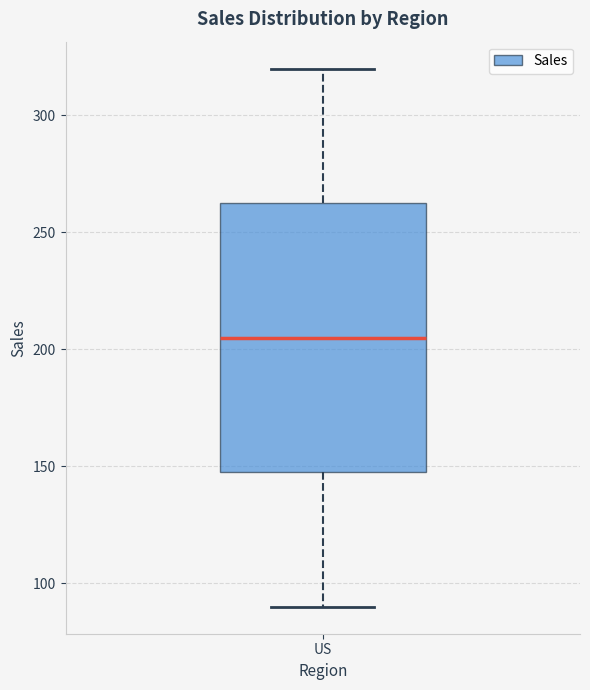

Read this box plot against the y-axis: the position of the median line, the range covered by the box, and the ends of both whiskers. The values are not printed on the chart, so give them approximately, as read against the axis.

median 205, box 150 to 265, whiskers 90 to 320